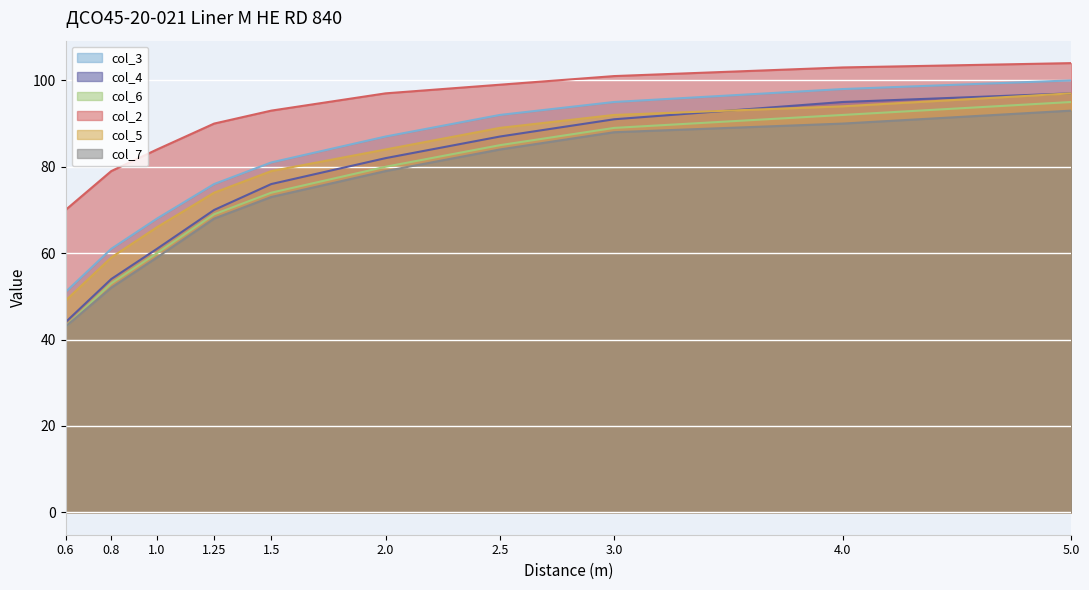

True or false: col_3 and col_2 cross at least once.

False